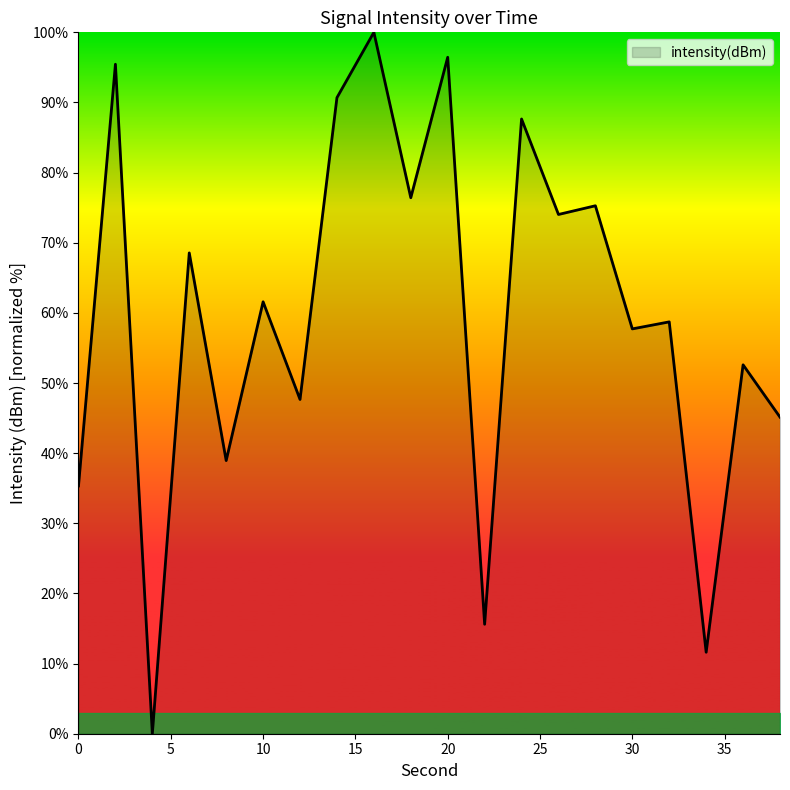

What is the average value?

59.5